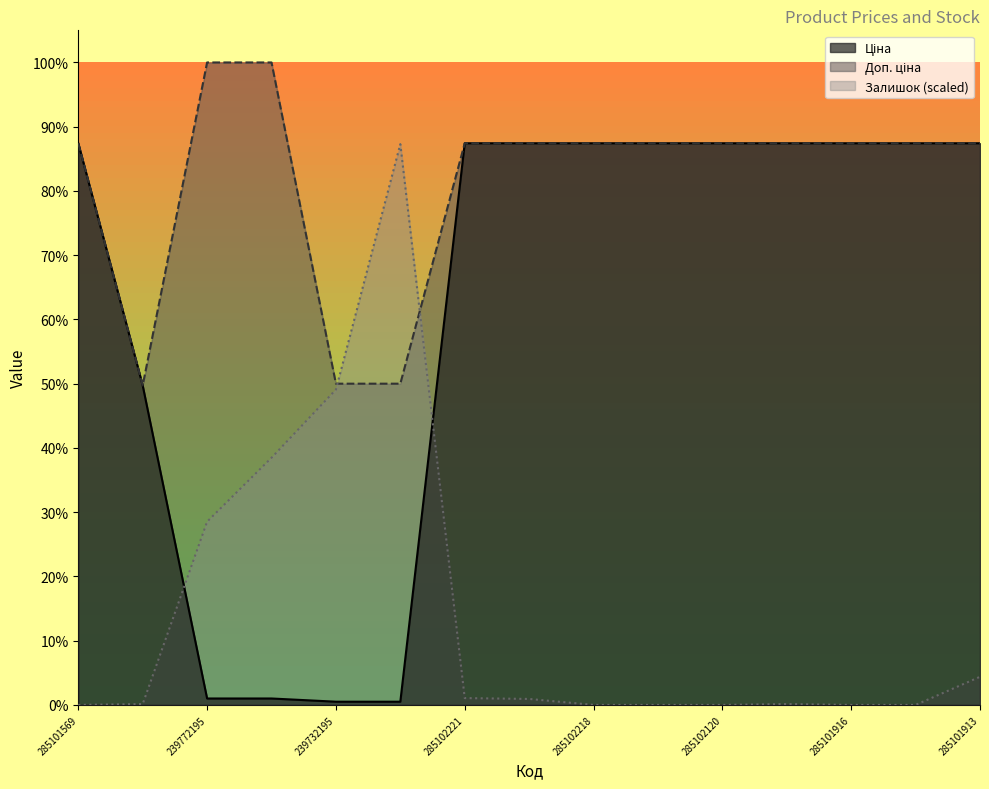

What are all the series names shown in the legend?

Ціна, Доп. ціна, Залишок